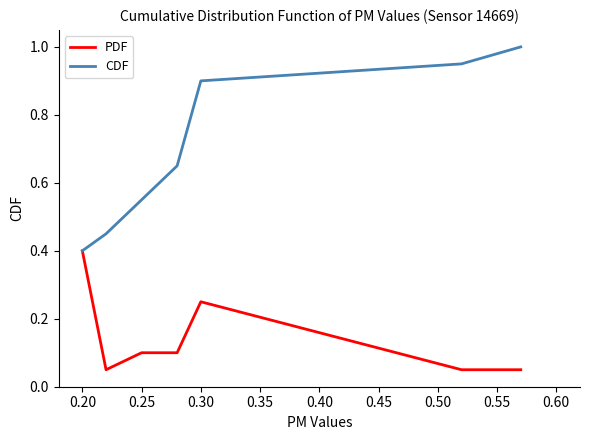

Rank the series by their maximum value, from lowest to highest.

PDF, CDF